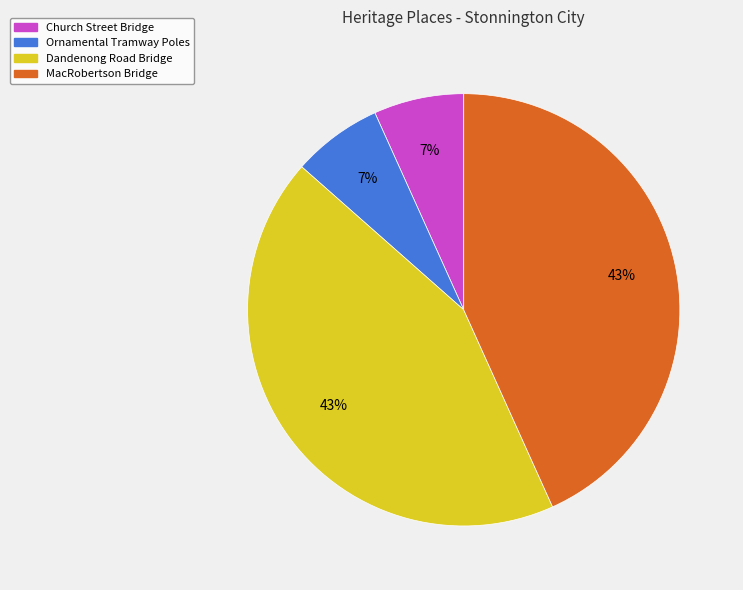

Between MacRobertson Bridge and Ornamental Tramway Poles, which is larger?

MacRobertson Bridge